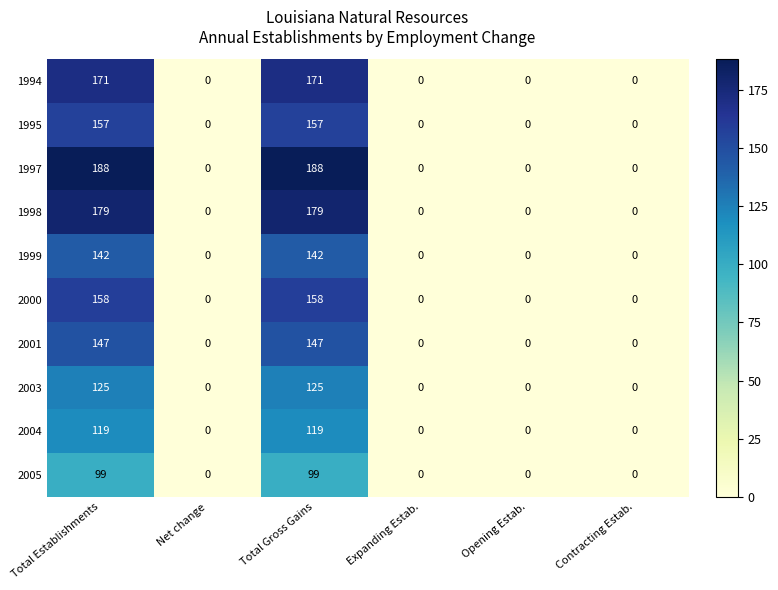

How many values in the 2005 series exceed 0?

2